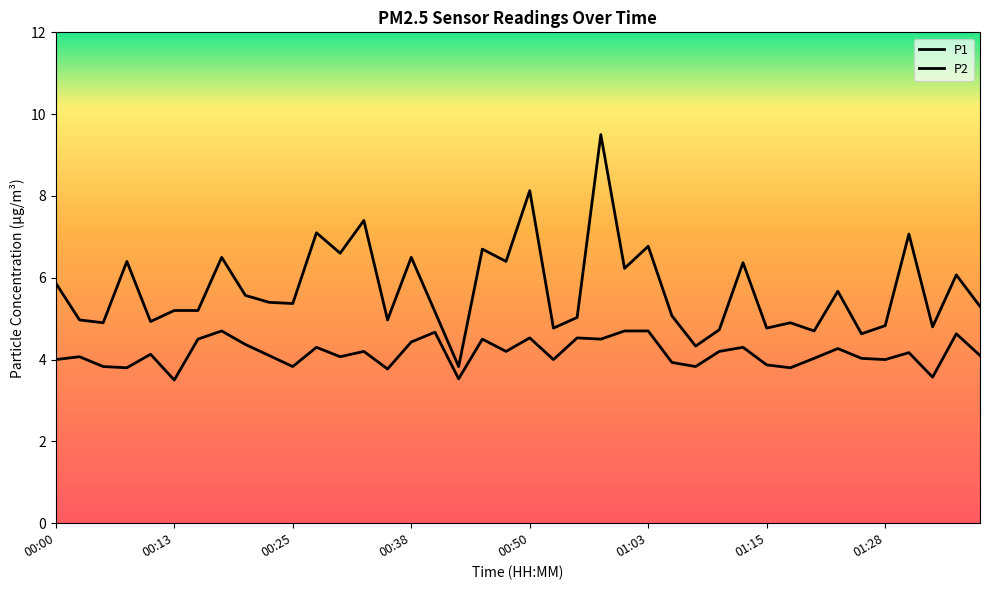

Does the chart display data point markers on the line(s)?

No